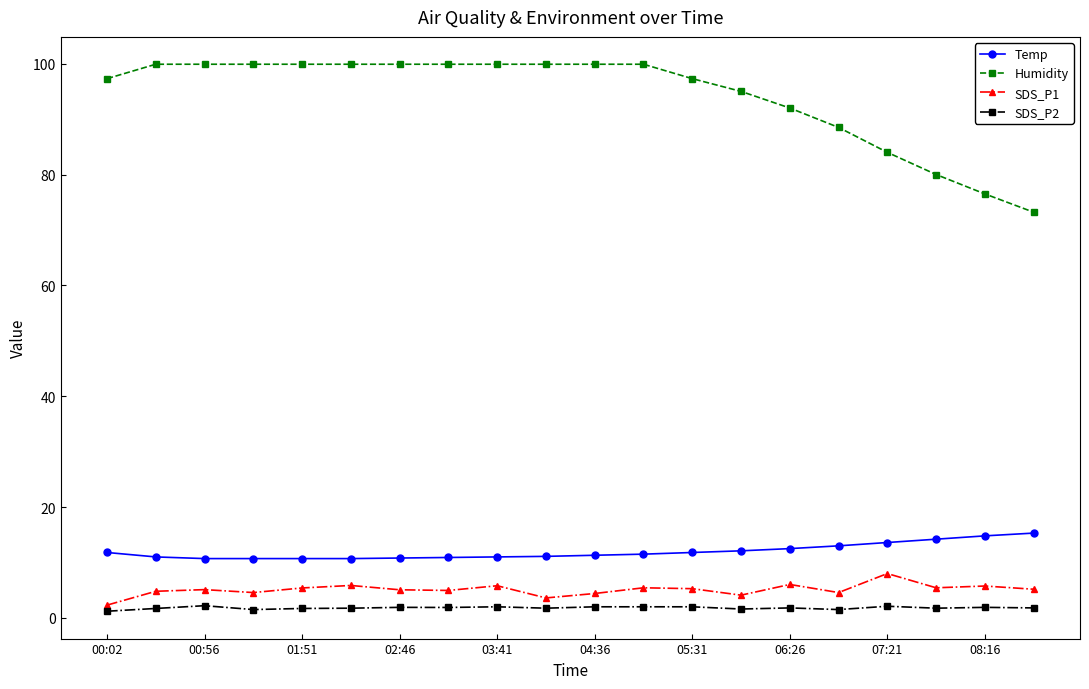

Which series has the largest total across all categories?

Humidity